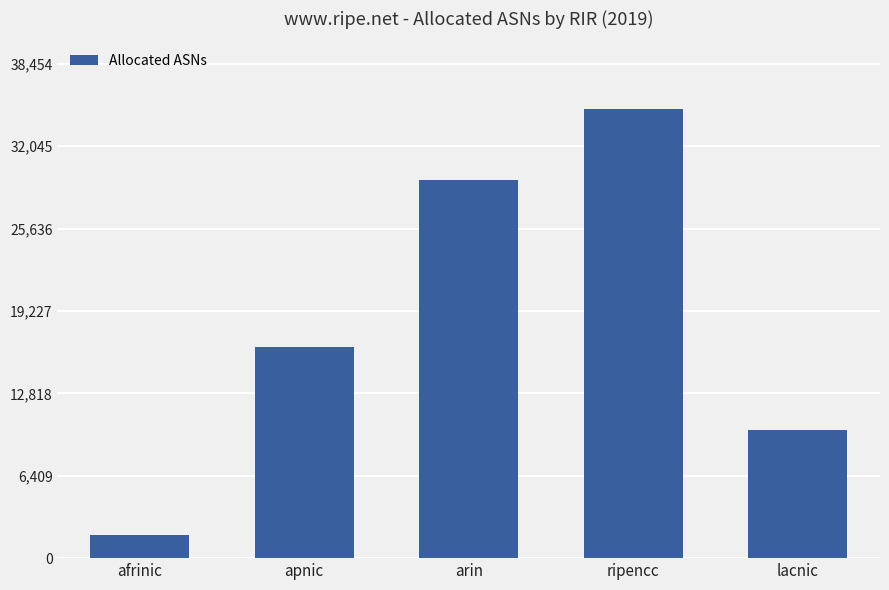

What is the average value?

18502